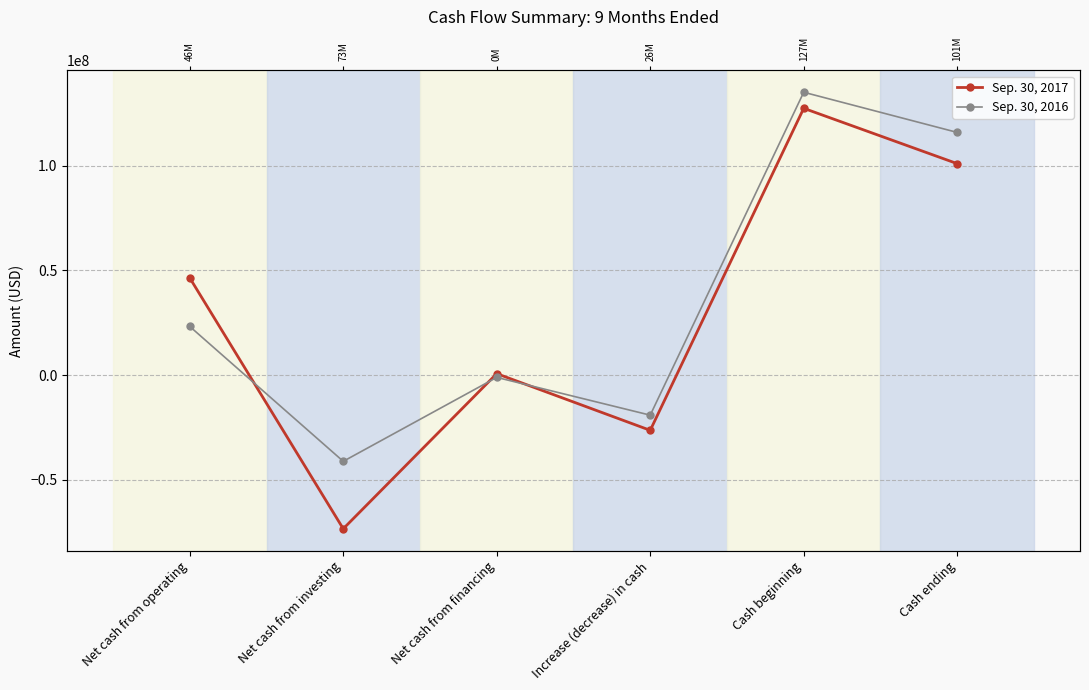

At Cash beginning, list the series in order from largest to smallest.

Sep. 30, 2016, Sep. 30, 2017